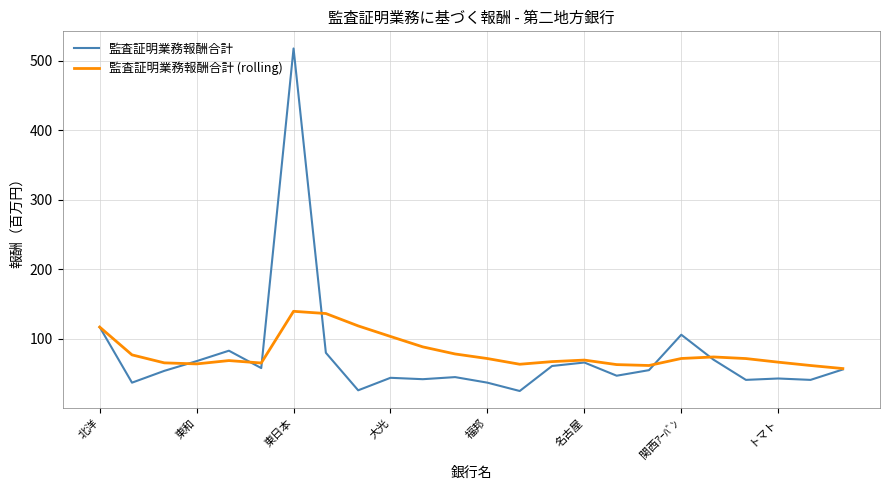

Which series has the widest spread of values?

監査証明業務報酬合計